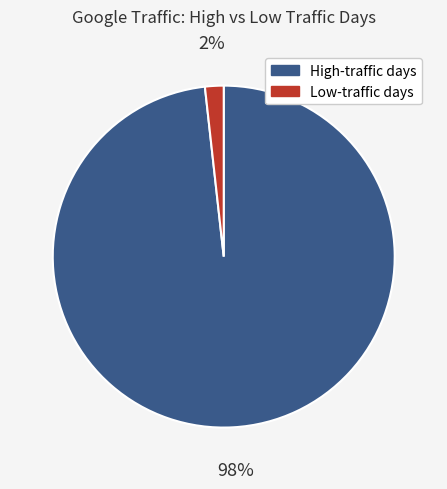

Combined, do Low-traffic days and High-traffic days account for over 50%?

Yes